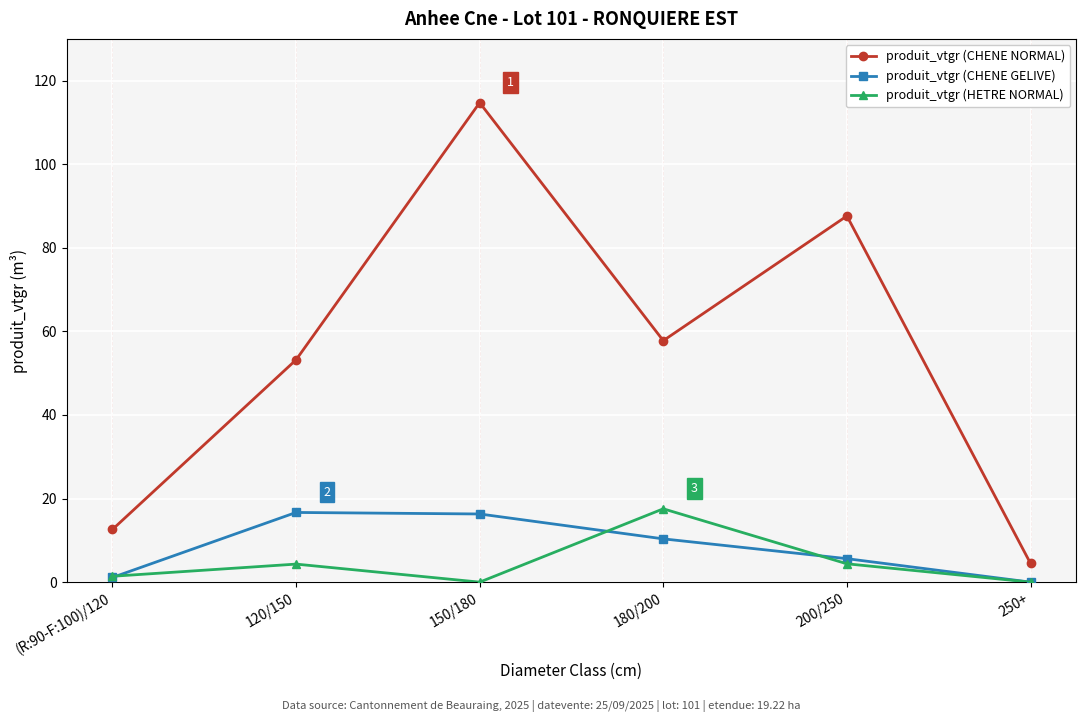

At 200/250, list the series in order from largest to smallest.

produit_vtgr (CHENE NORMAL), produit_vtgr (CHENE GELIVE), produit_vtgr (HETRE NORMAL)